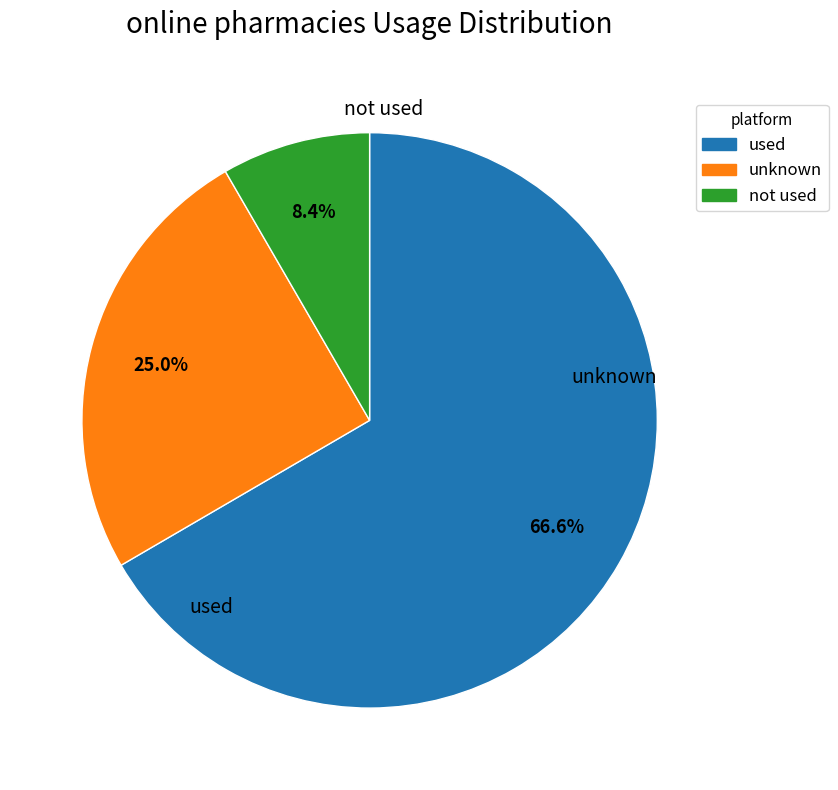

Is there any slice that represents more than half of the pie?

Yes